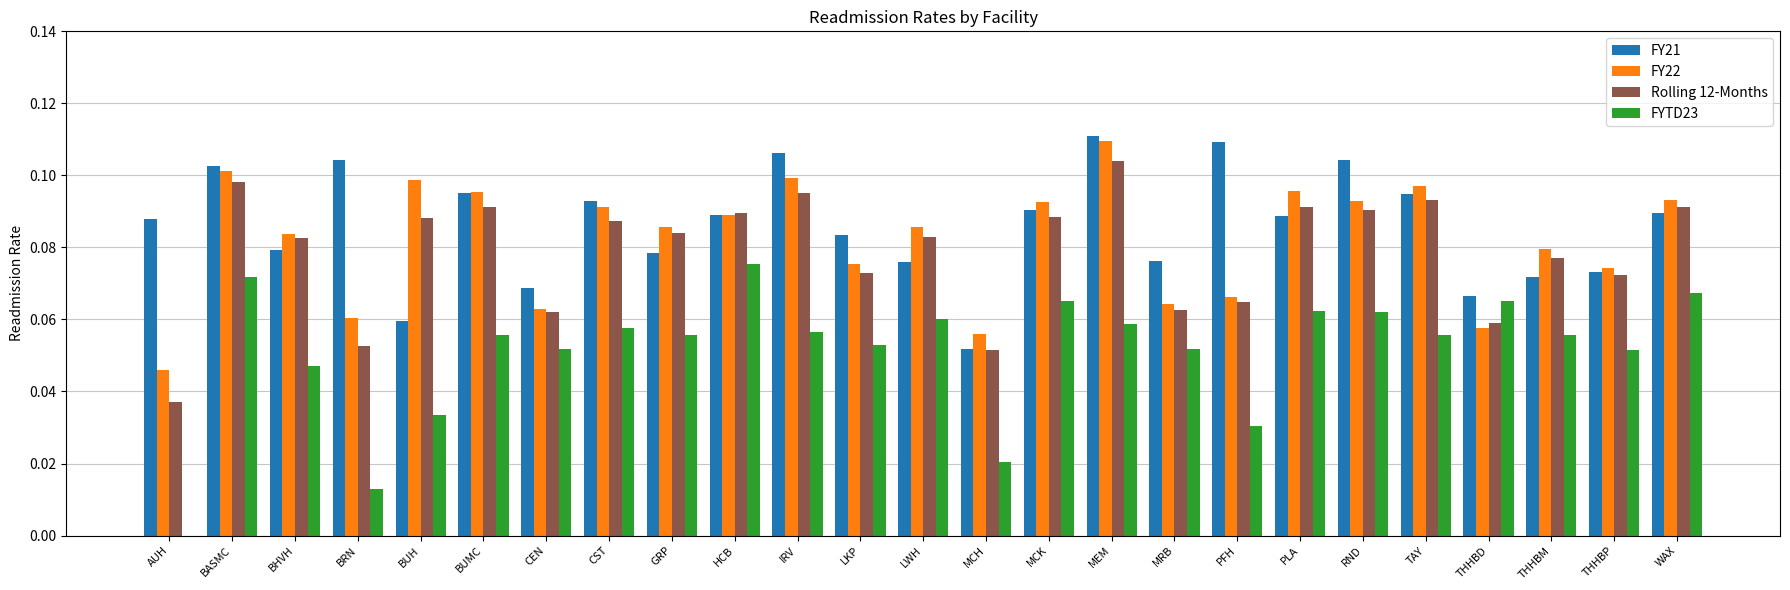

At which label is FY21 closest to 0?

MCH